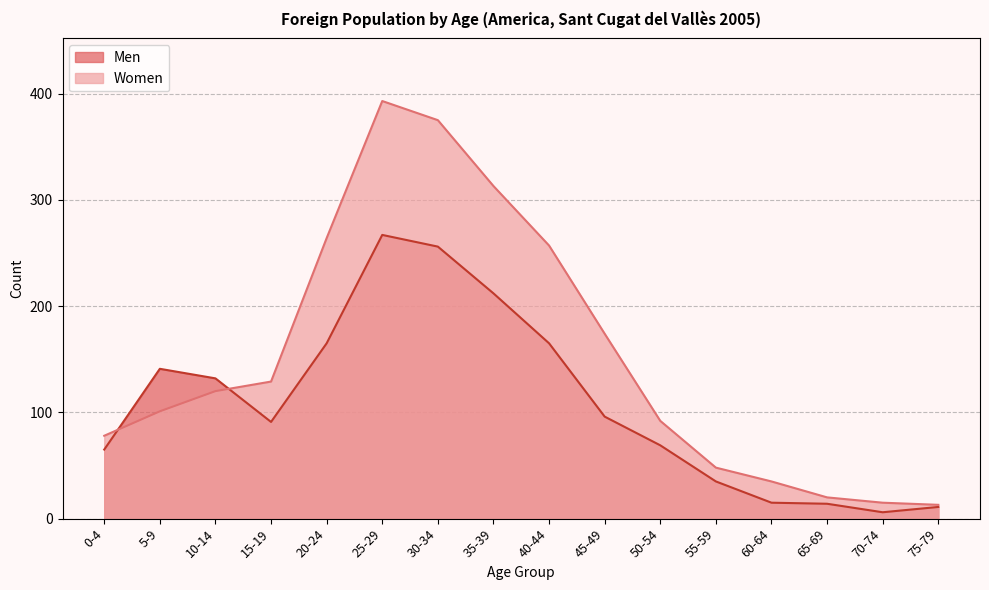

Rank the series by their average value, from lowest to highest.

Men, Women